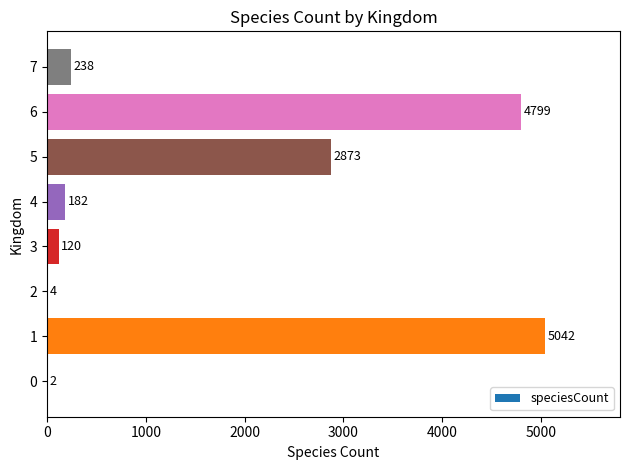

The chart shows a value of 1181 at 5. True or false?

False